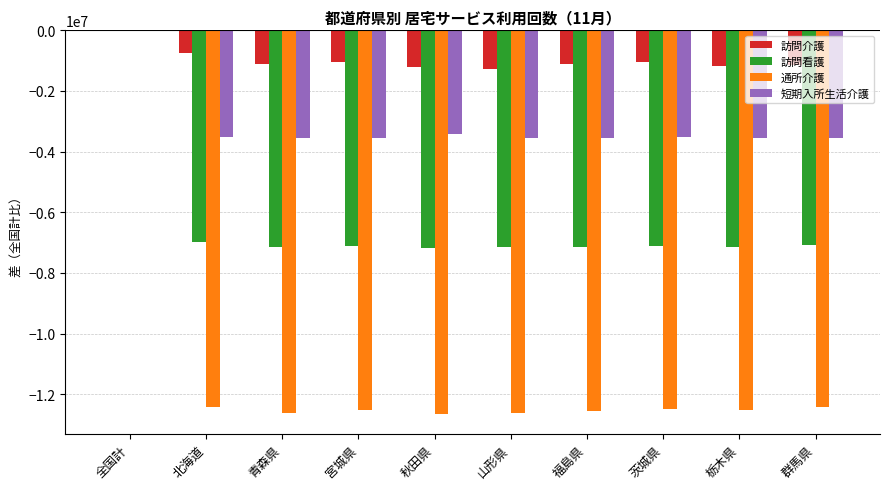

Which category has the highest value in the 訪問看護 series?

全国計